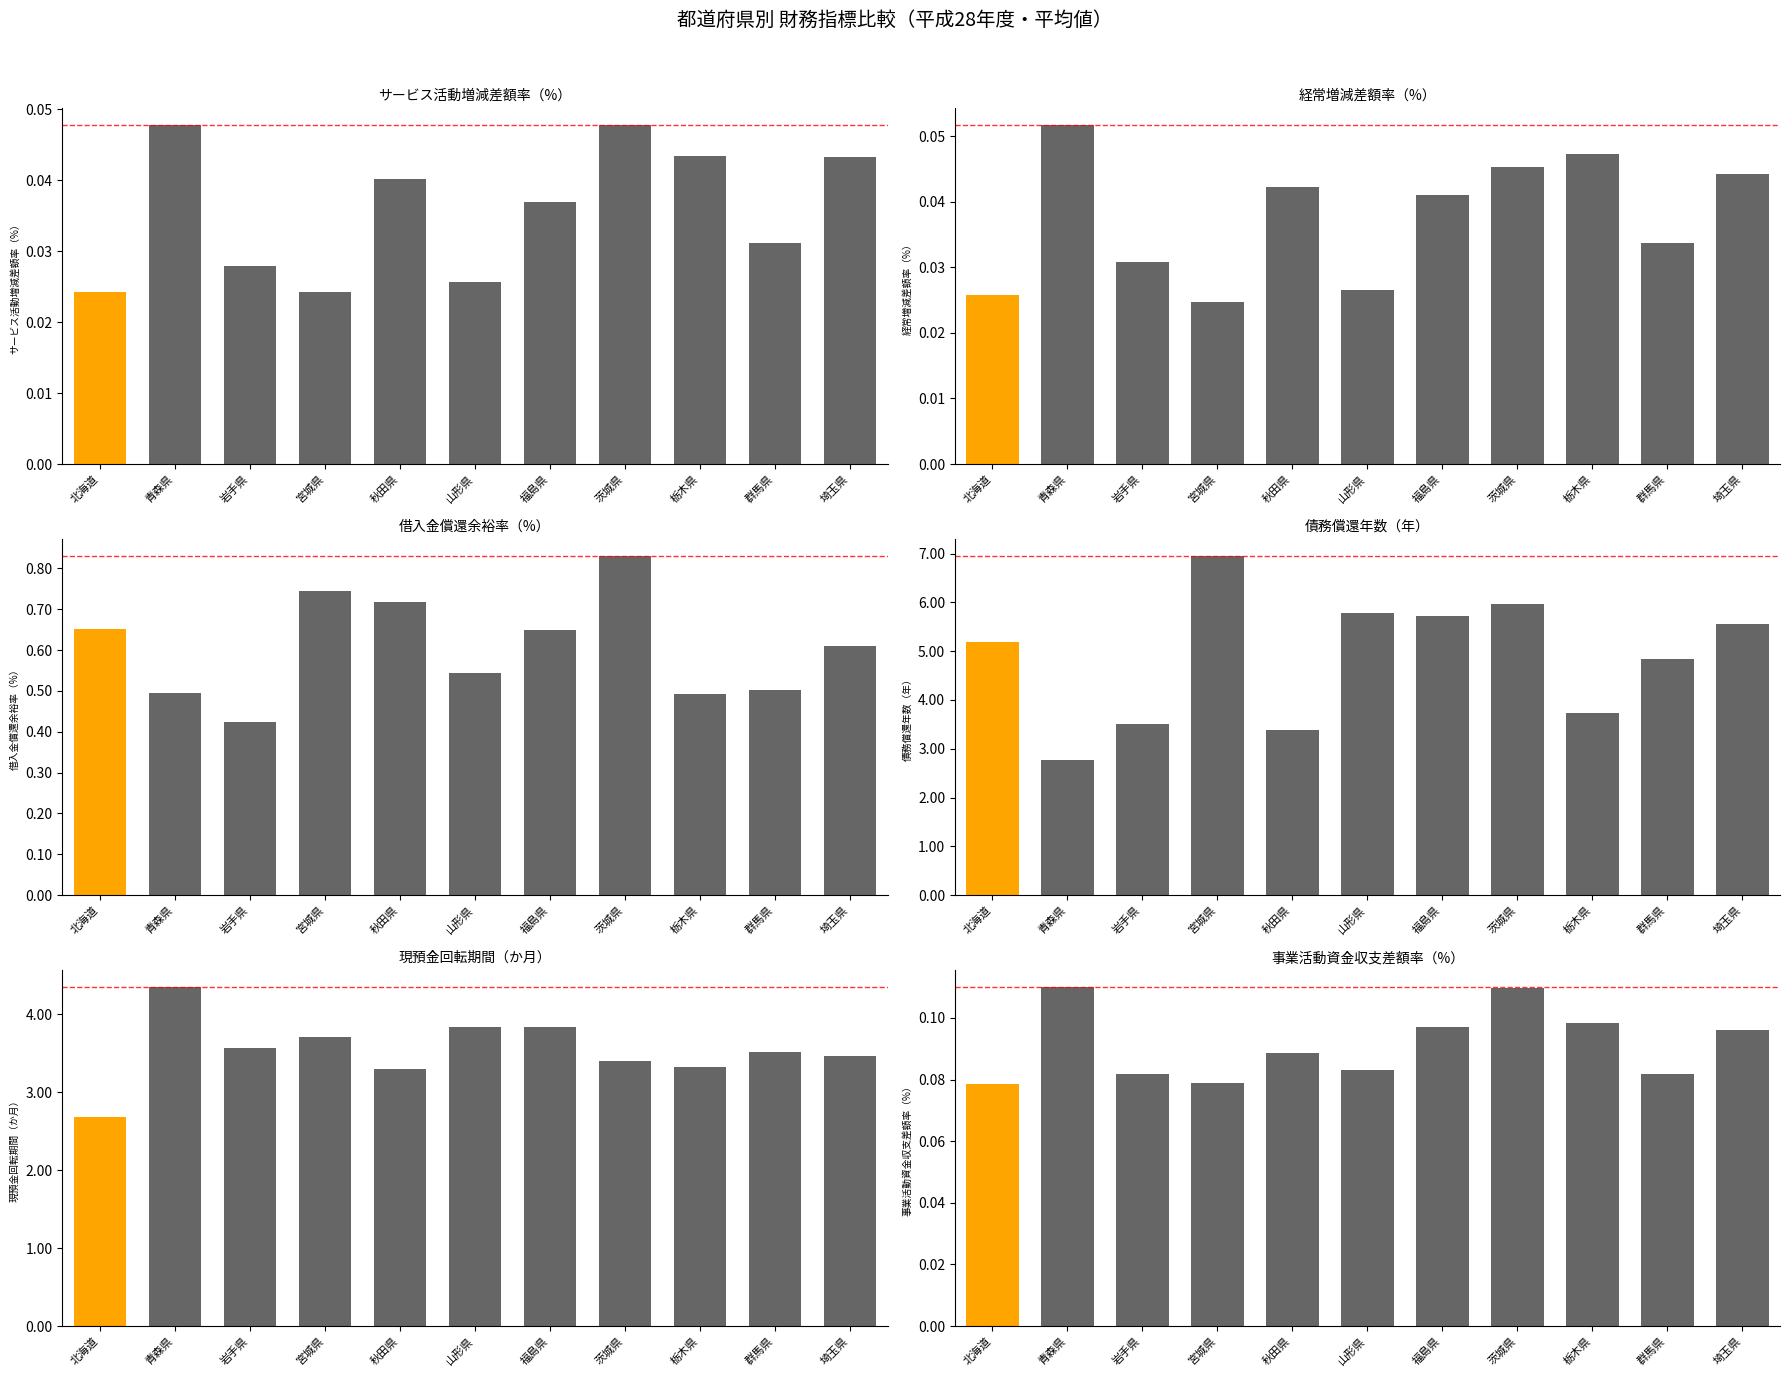

The 経常増減差額率_H28 series shows 0.0 at 茨城県. True or false?

False